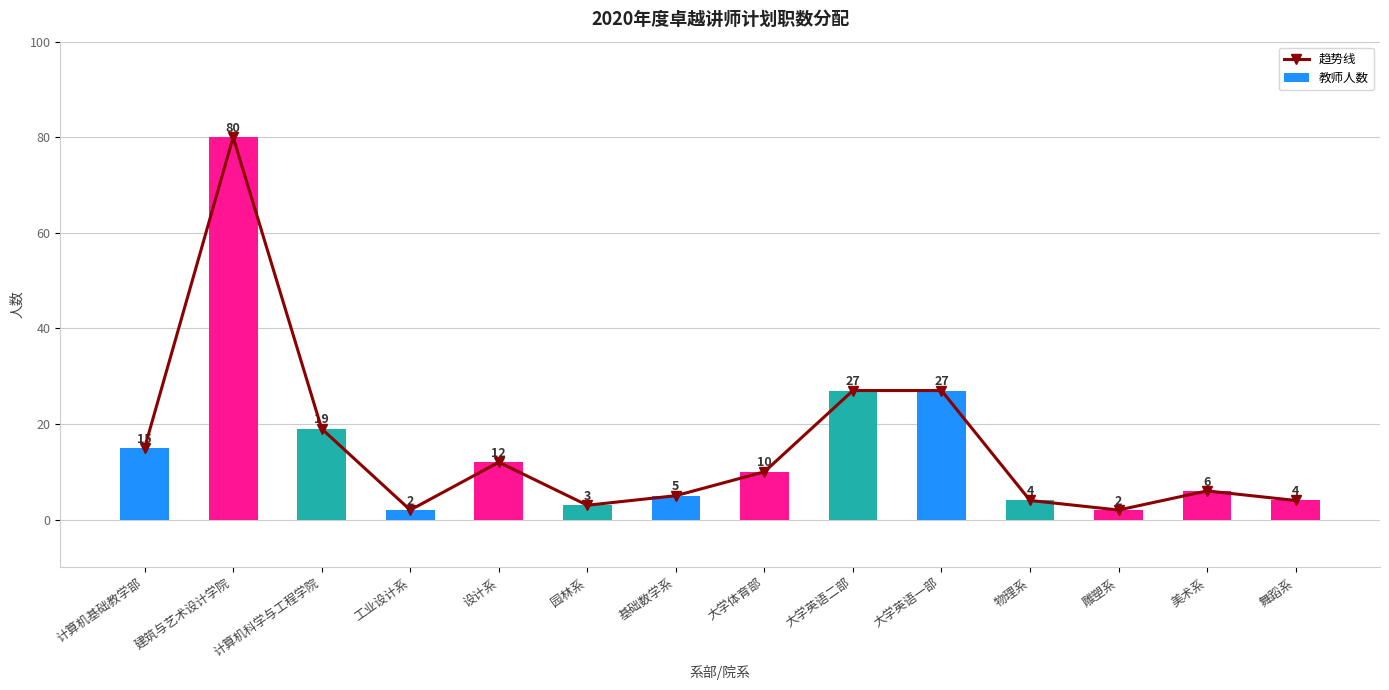

What is the sum of all 趋势线 values?

216